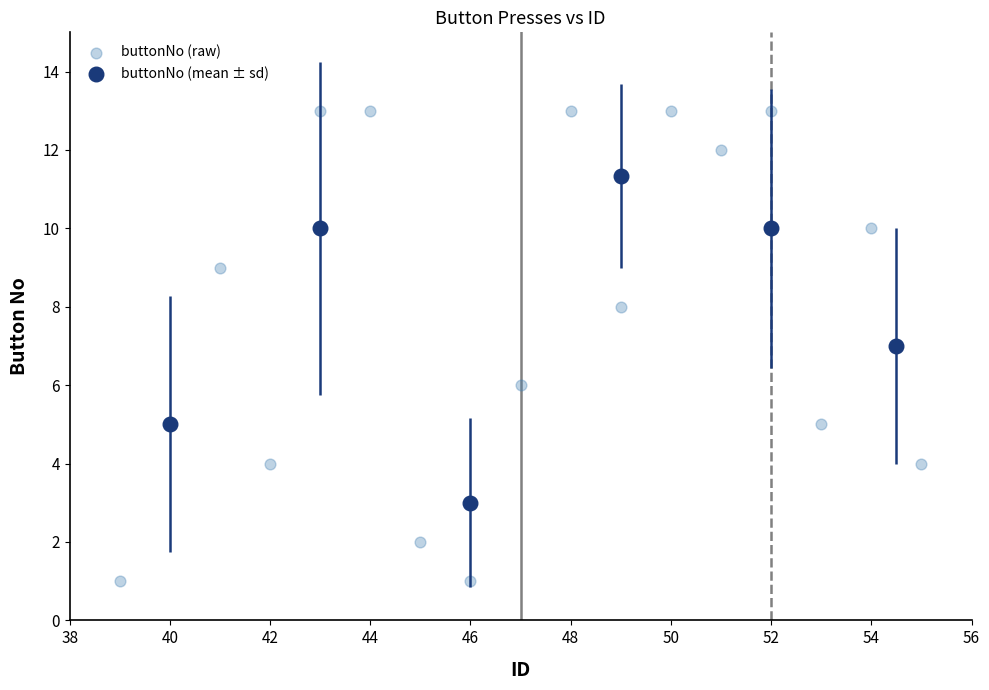

Which series has the widest spread of Y values?

buttonNo (raw)